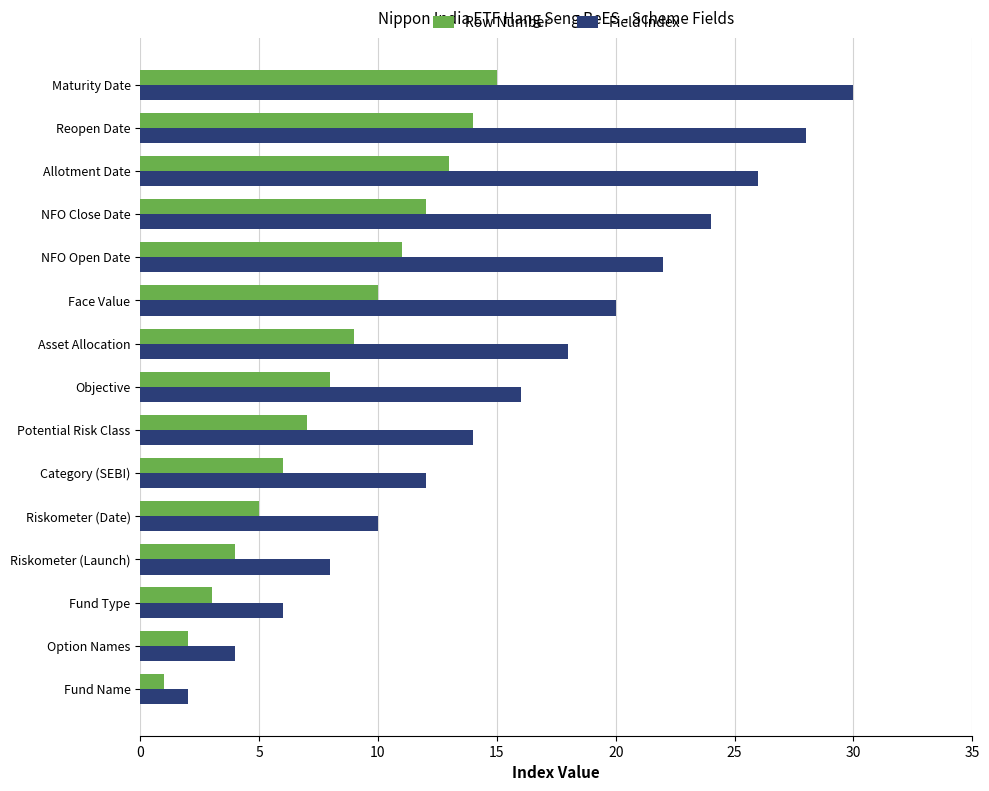

At which category does the chart reach its peak across all series?

Maturity Date